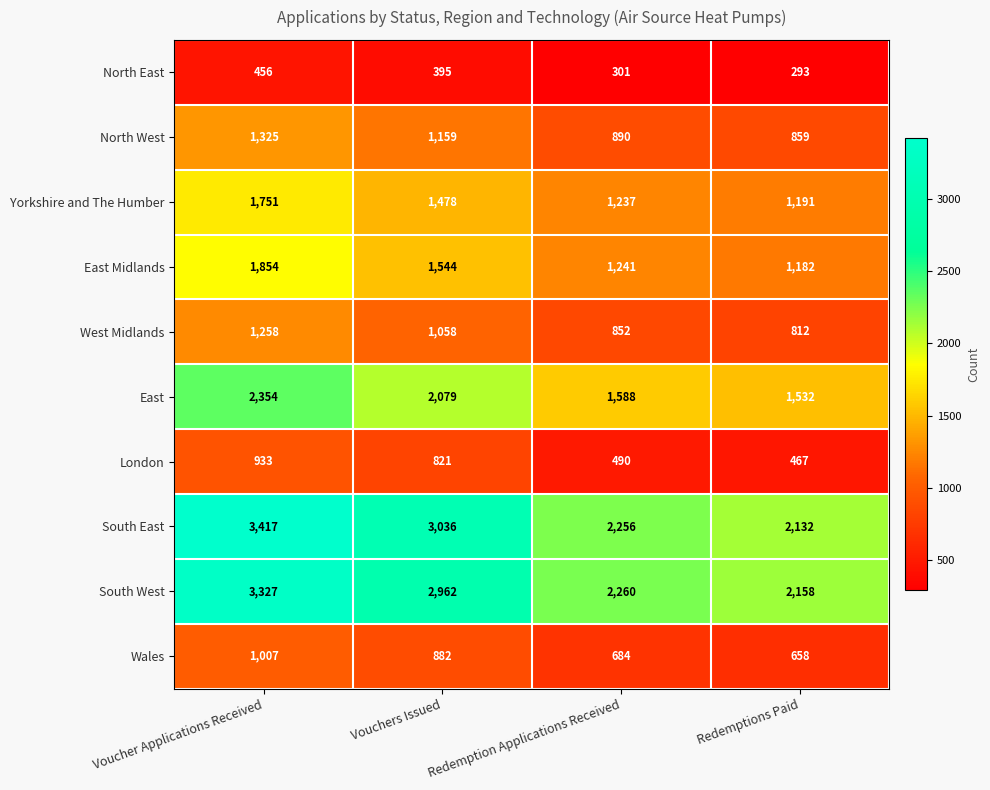

Where does the North East series first go above 395?

Voucher Applications Received